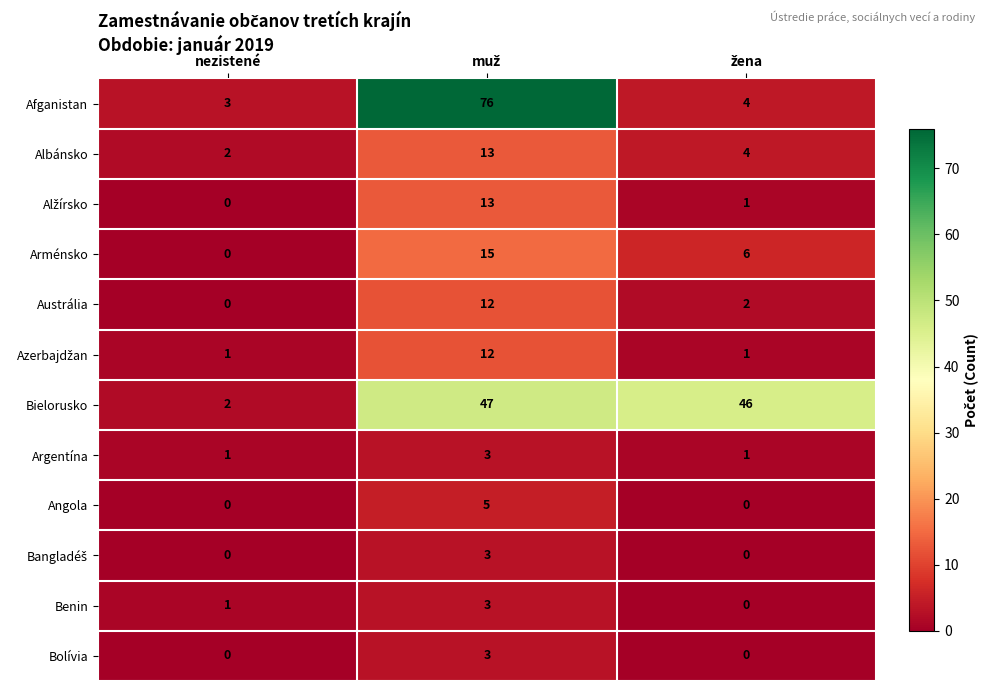

What is the minimum value for Afganistan?

3